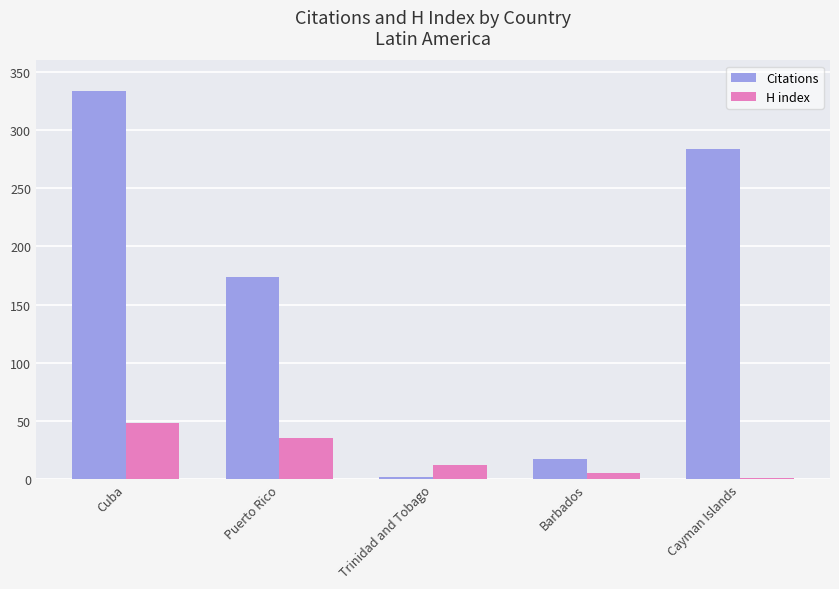

Which series has the largest total across all categories?

Citations